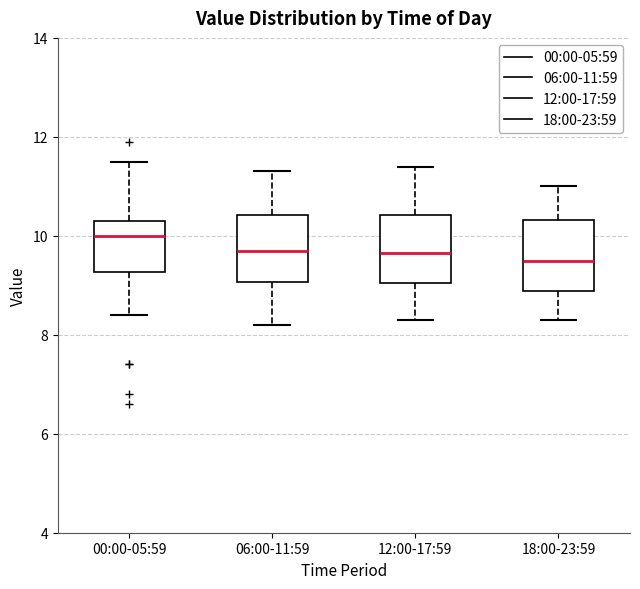

Reading left to right, read every box against the y-axis: the position of its median line, the range the box covers, and the ends of its whiskers. The values are not printed on the chart, so give them approximately, as read against the axis.

00:00-05:59: median 10.0, box 9.2 to 10.4, whiskers 8.4 to 11.6
06:00-11:59: median 9.8, box 9.0 to 10.4, whiskers 8.2 to 11.4
12:00-17:59: median 9.6, box 9.0 to 10.4, whiskers 8.4 to 11.4
18:00-23:59: median 9.6, box 8.8 to 10.4, whiskers 8.4 to 11.0